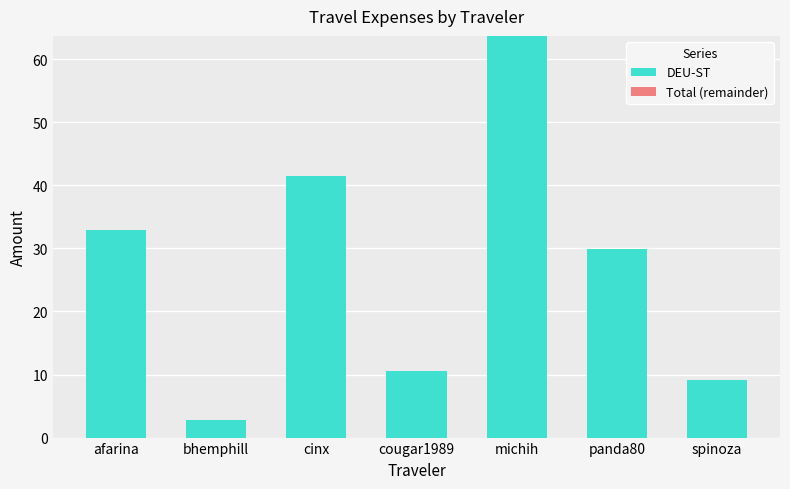

What is the label of the 5th bar from the left?

michih